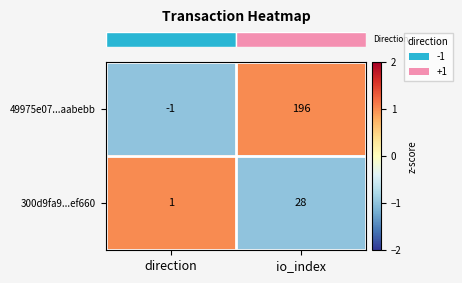

Which series has the largest total across all categories?

49975e07...aabebb